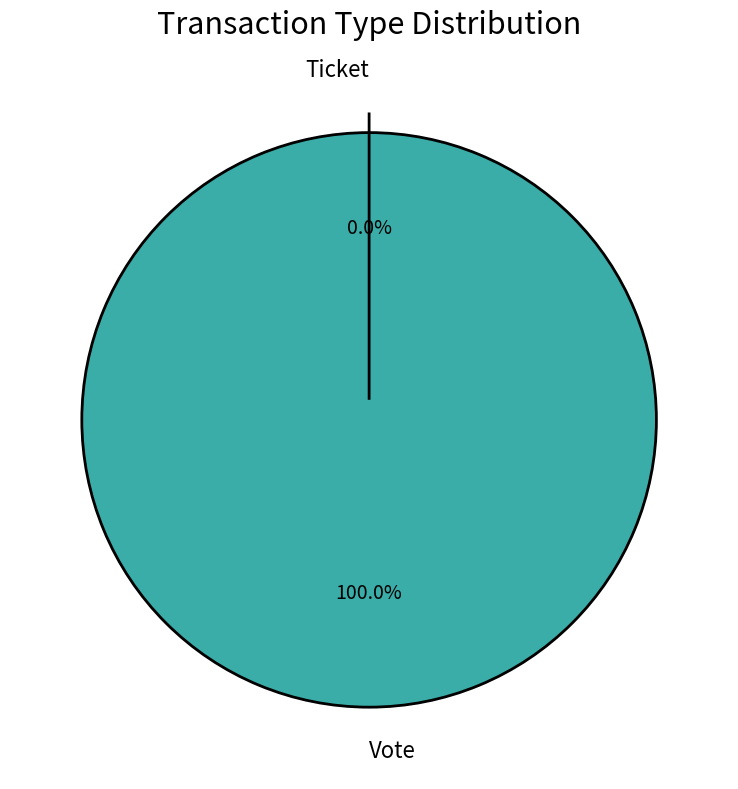

Combined, what portion of the pie is Vote and Ticket?

100.0%